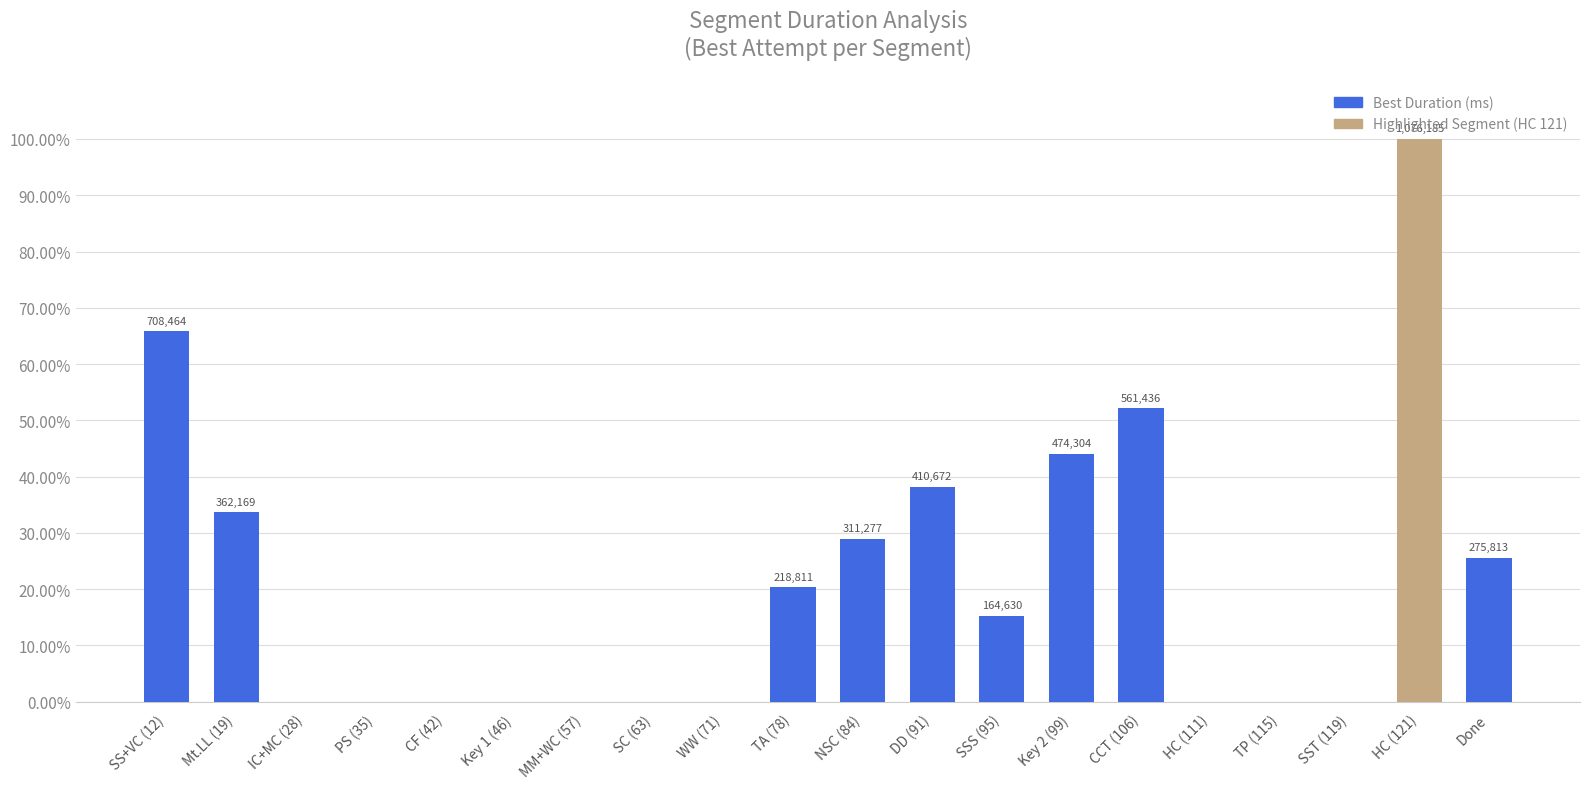

Is it true that the value at SC (63) is 0.0?

True